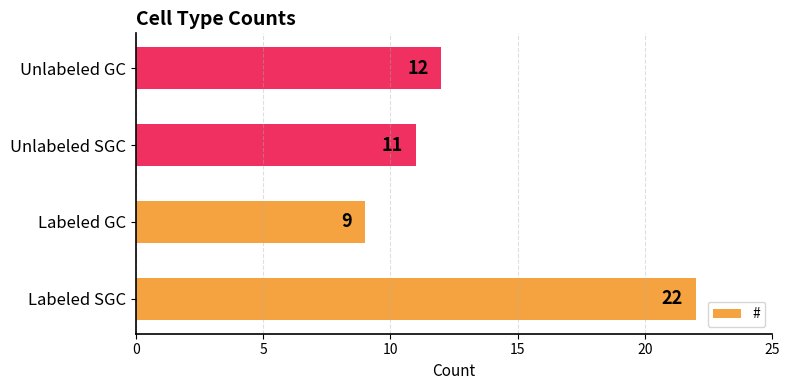

Reading top to bottom, what are all the values shown in this chart?

12	11	9	22